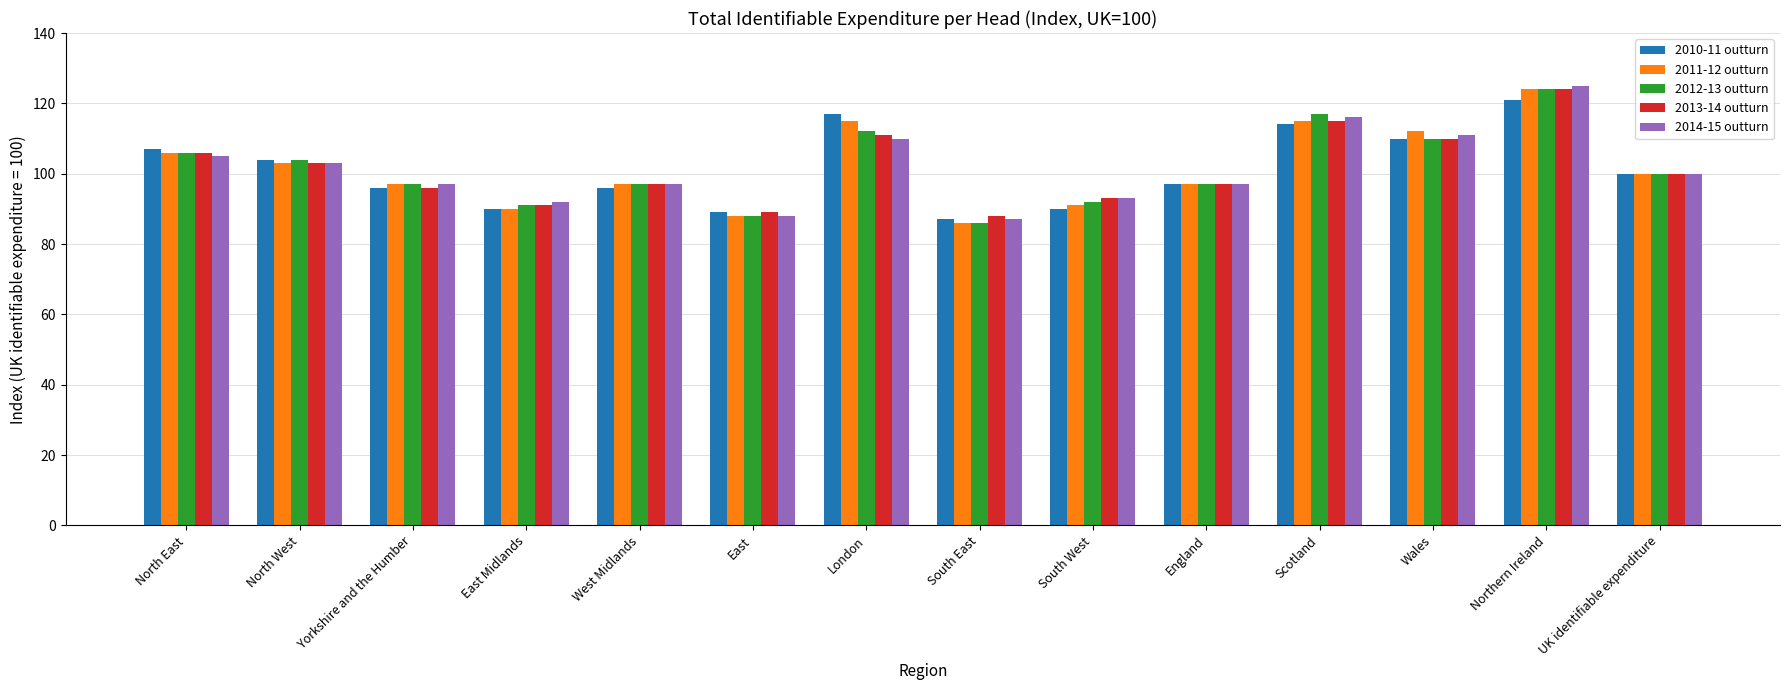

Which category has the highest value across all series?

Northern Ireland